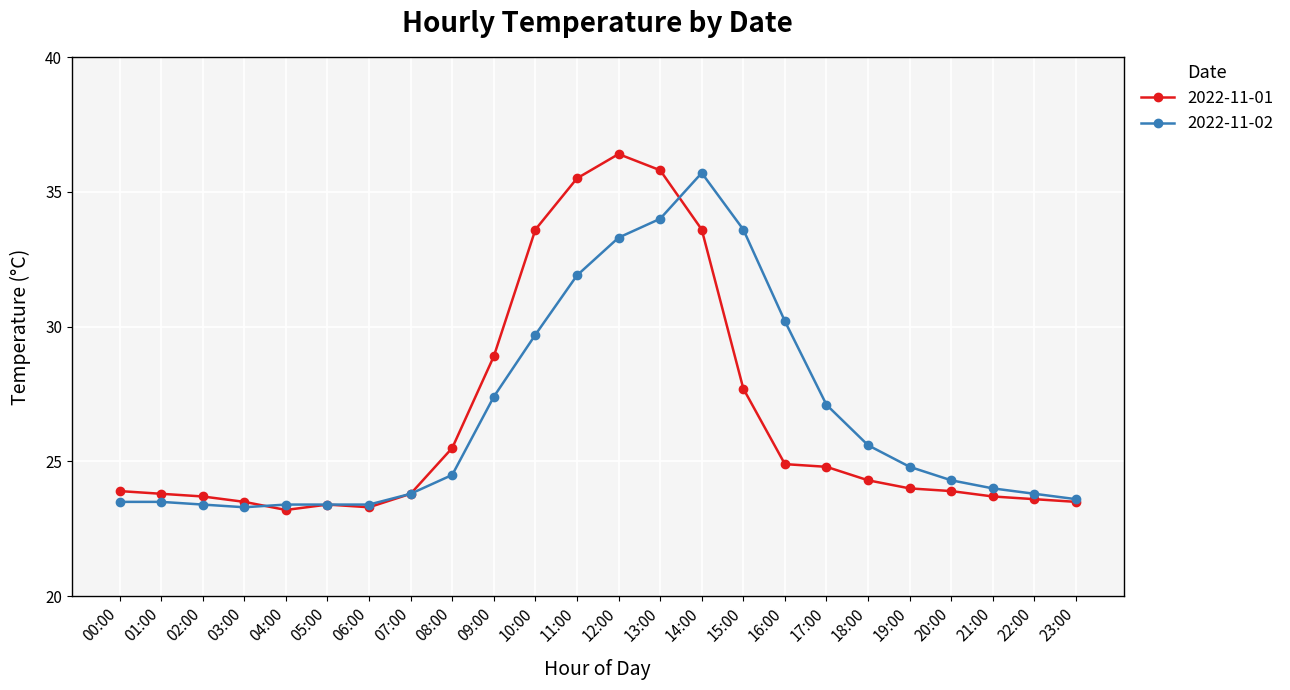

What is the maximum value for 2022-11-01?

36.4